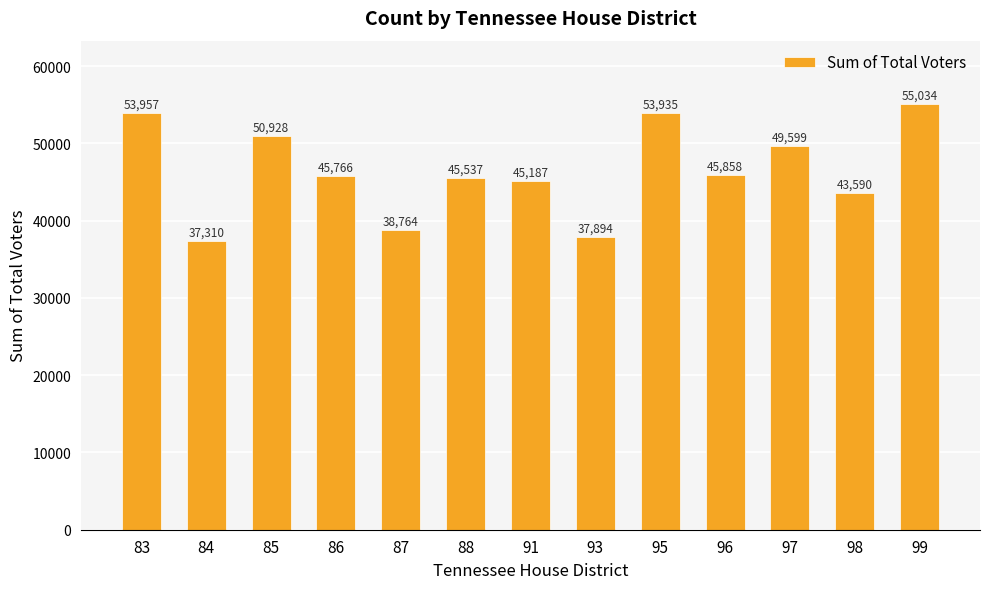

Reading left to right, list all the values displayed in this chart.

53957	37310	50928	45766	38764	45537	45187	37894	53935	45858	49599	43590	55034